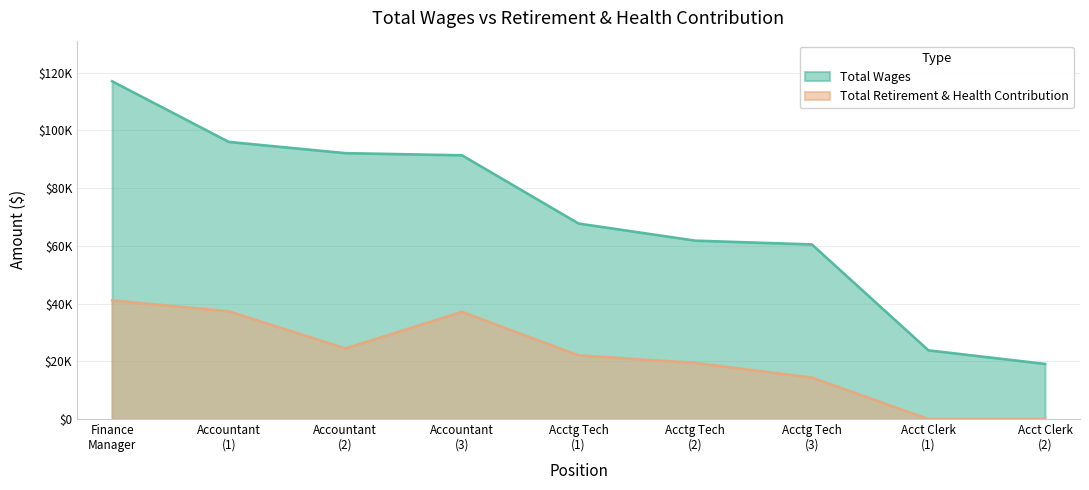

What is the difference between the highest and lowest values at Accountant (1)?

58666